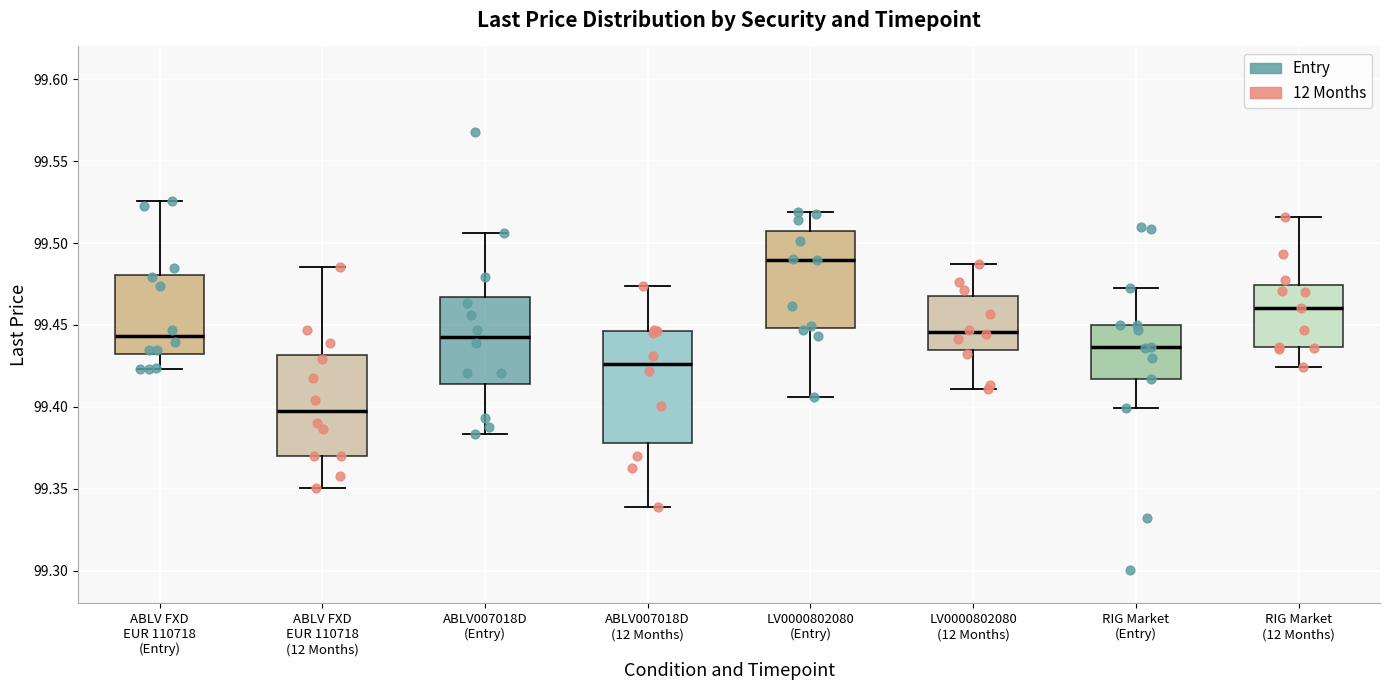

Reading left to right, read every box against the y-axis: the position of its median line, the range the box covers, and the ends of its whiskers. The values are not printed on the chart, so give them approximately, as read against the axis.

ABLV FXD EUR 110718 (Entry): median 99.445, box 99.430 to 99.480, whiskers 99.425 to 99.525
ABLV FXD EUR 110718 (12 Months): median 99.395, box 99.370 to 99.430, whiskers 99.350 to 99.485
ABLV007018D (Entry): median 99.445, box 99.415 to 99.465, whiskers 99.385 to 99.505
ABLV007018D (12 Months): median 99.425, box 99.380 to 99.445, whiskers 99.340 to 99.475
LV0000802080 (Entry): median 99.490, box 99.450 to 99.510, whiskers 99.405 to 99.520
LV0000802080 (12 Months): median 99.445, box 99.435 to 99.465, whiskers 99.410 to 99.485
RIG Market (Entry): median 99.435, box 99.415 to 99.450, whiskers 99.400 to 99.475
RIG Market (12 Months): median 99.460, box 99.435 to 99.475, whiskers 99.425 to 99.515